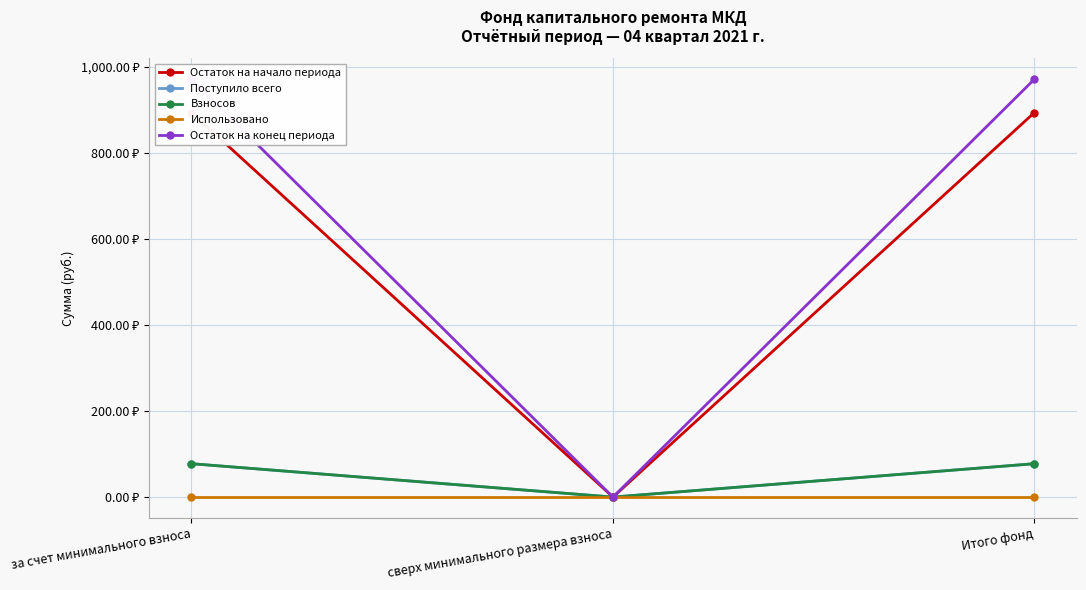

What is the label of the 1st point from the right?

Итого фонд